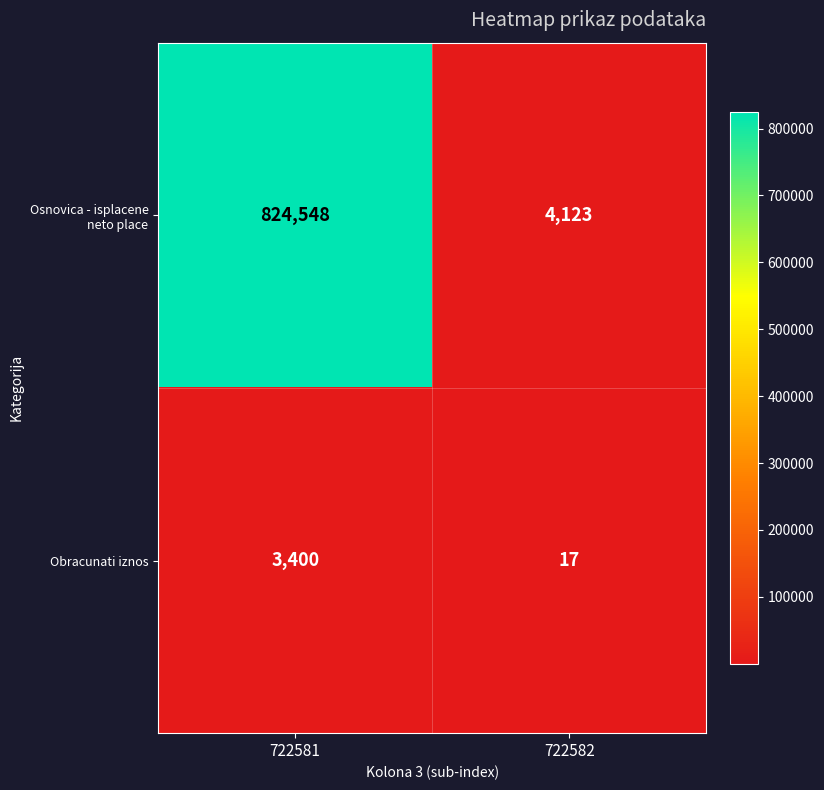

How many series are shown in this chart?

2